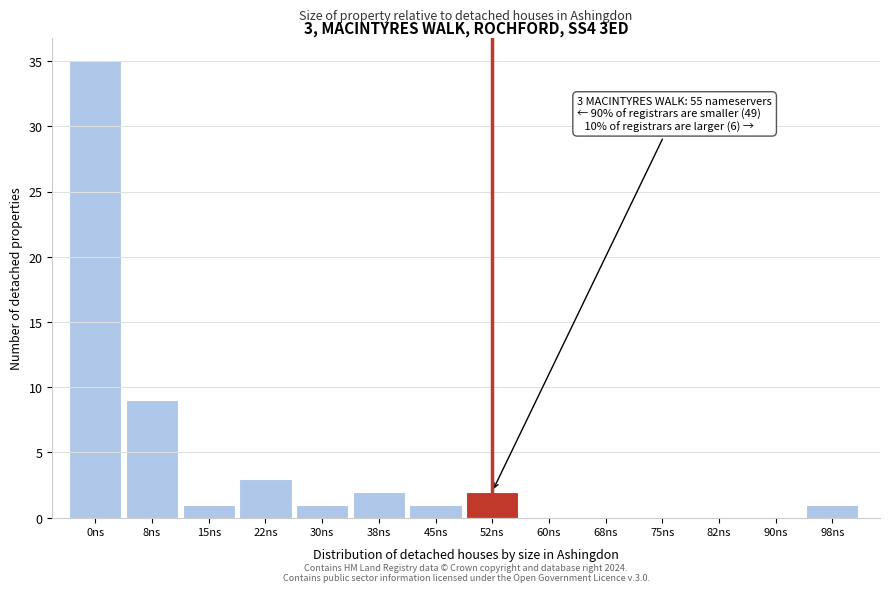

Reading left to right, transcribe all the data shown in this chart.

0ns=35	8ns=9	15ns=1	22ns=3	30ns=1	38ns=2	45ns=1	52ns=2	60ns=0	68ns=0	75ns=0	82ns=0	90ns=0	98ns=1